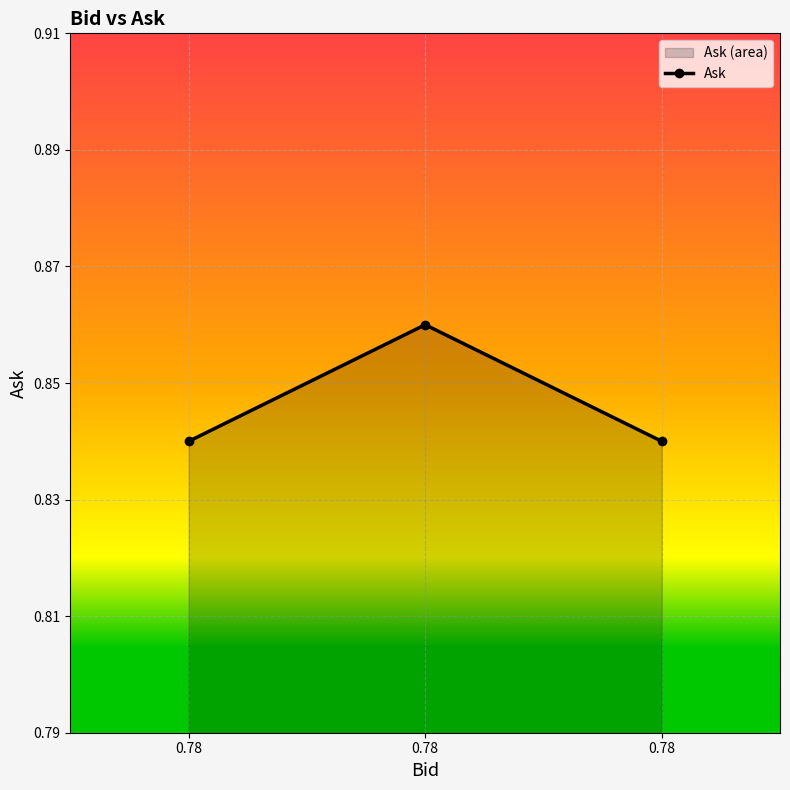

Reading left to right, transcribe all the data shown in this chart.

0.8	0.9	0.8